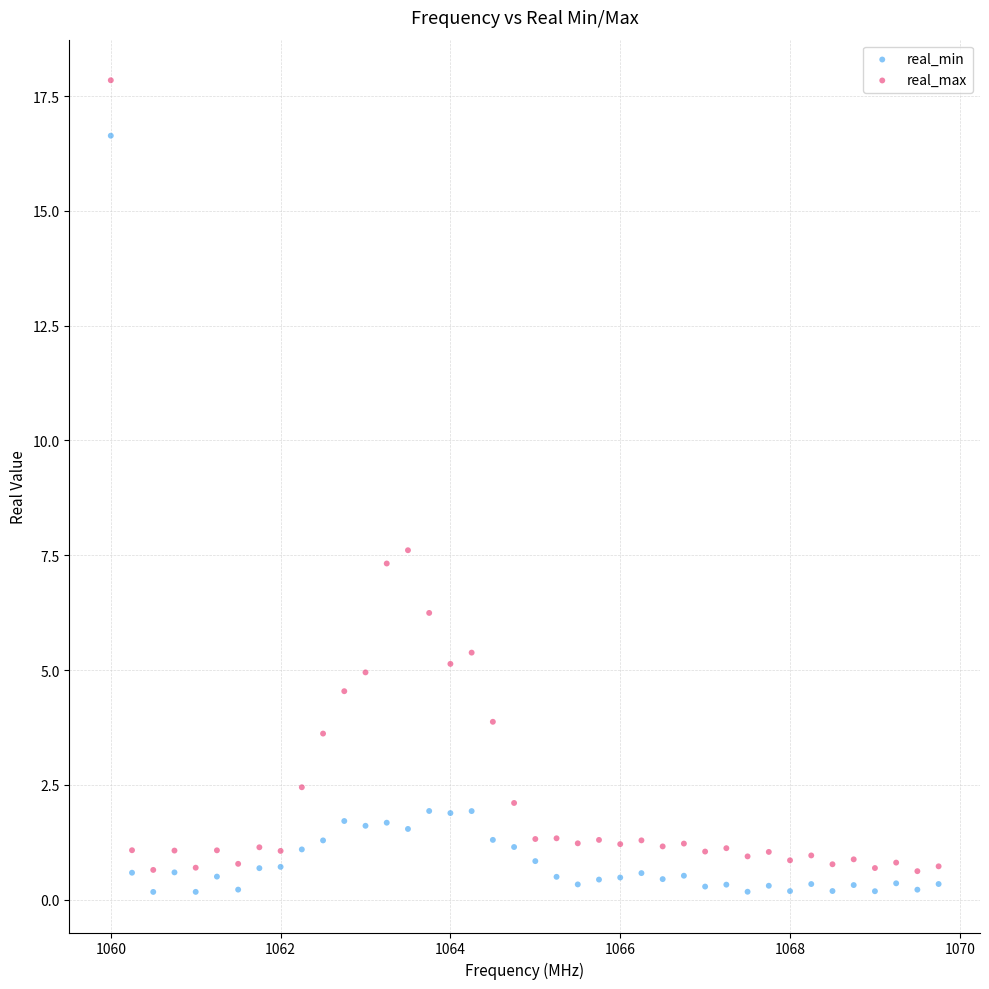

Which series has the widest spread of Y values?

real_max